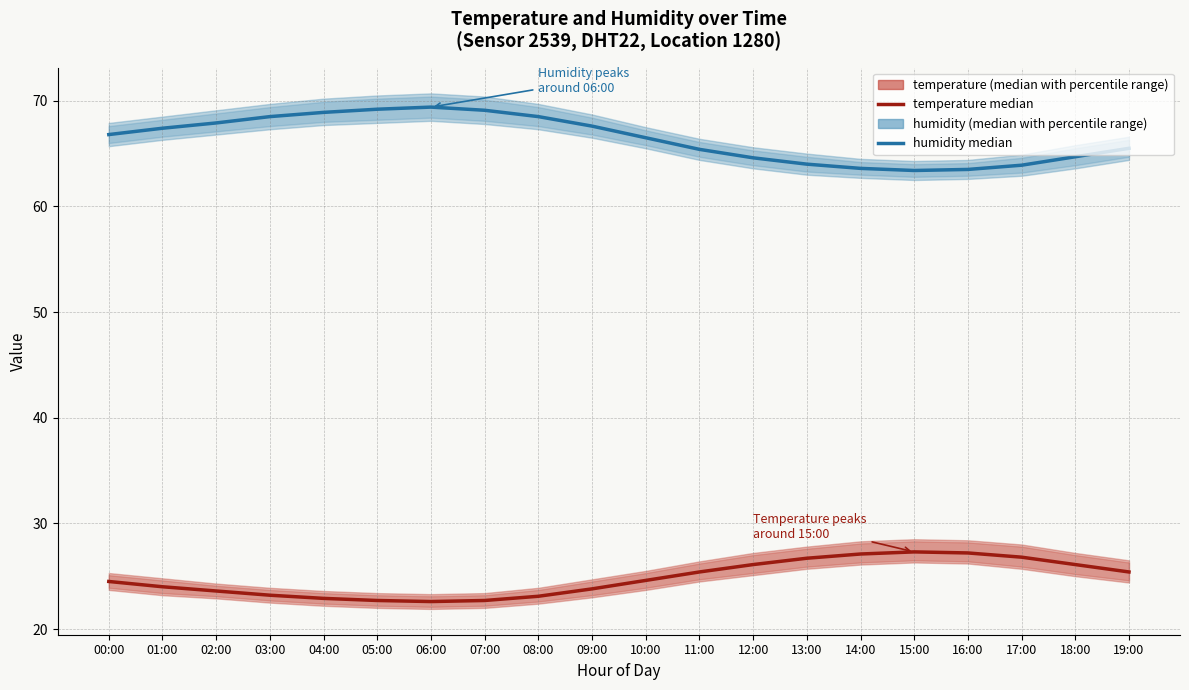

Which category has the lowest value across all series?

06:00